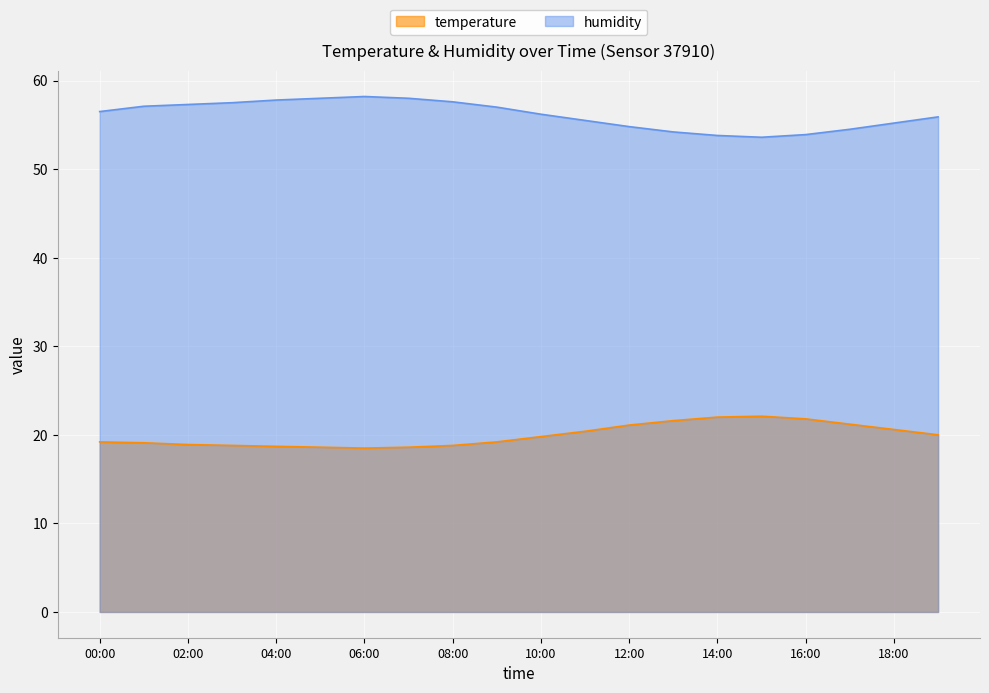

How many data points in temperature are less than 19?

7